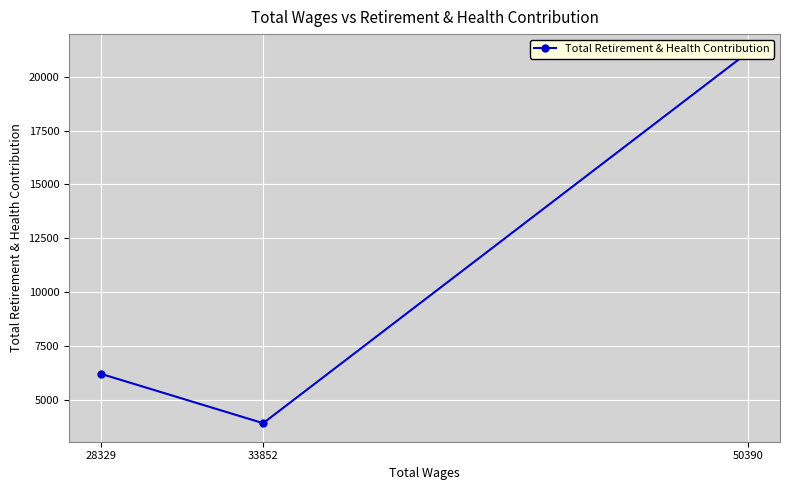

Which category has the highest value across all series?

50390